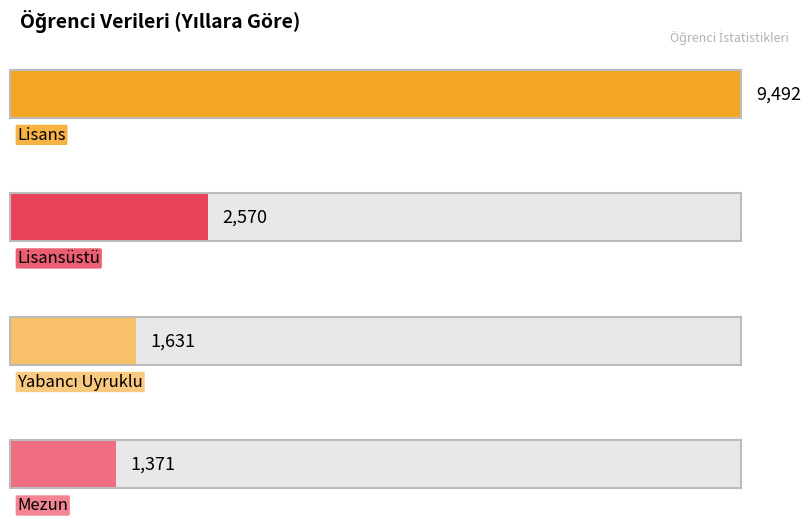

What are all the series names shown in the legend?

Lisans, Lisansüstü, Yabancı Uyruklu, Mezun